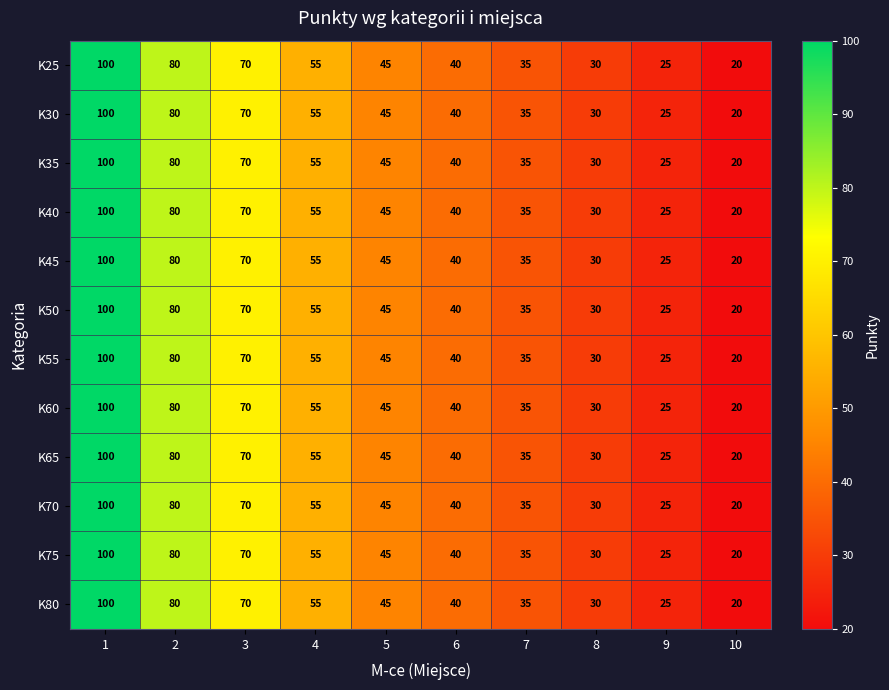

Where is K35 nearest to the value 60?

4